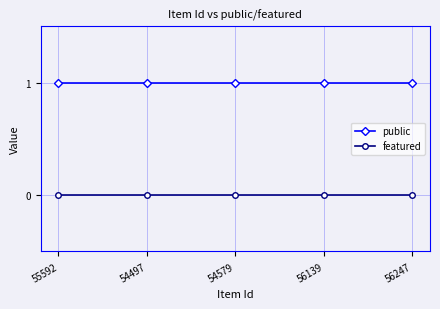

Is this an area chart (filled region under the line)?

No